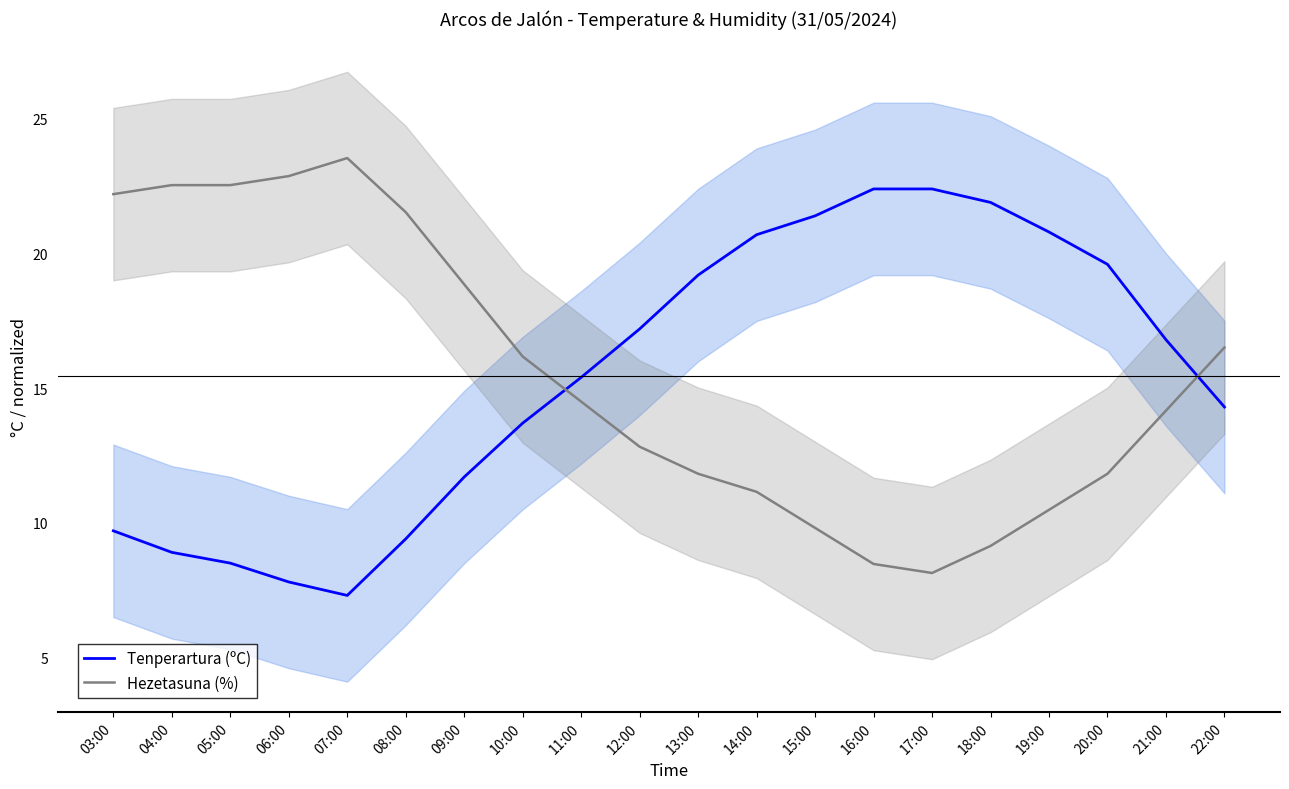

What is the sum of the Hezetasuna (%) values at 06:00 and 19:00?

33.4